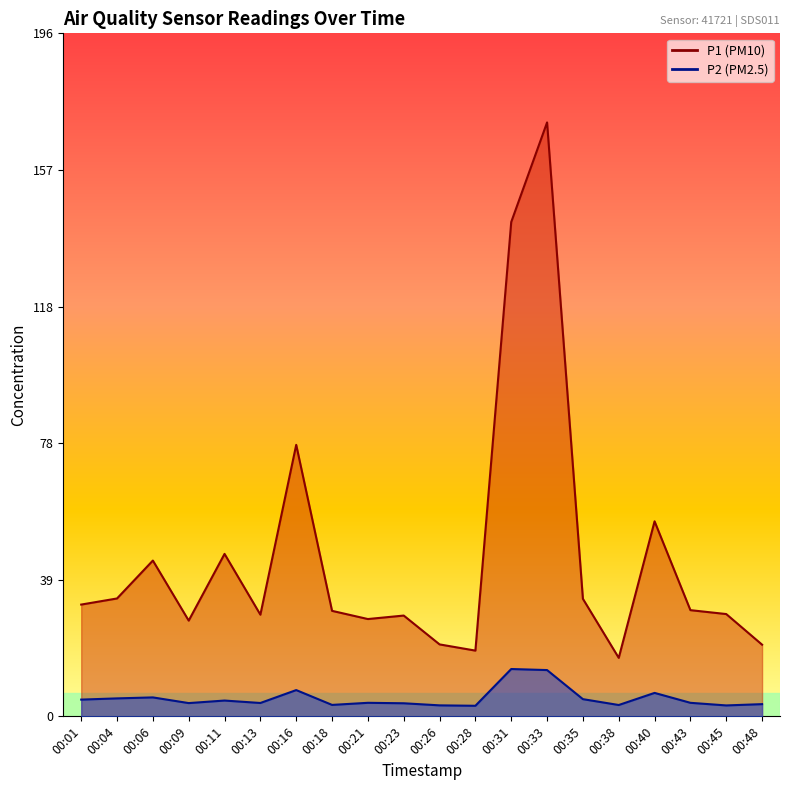

Reading left to right, extract all data points from this chart.

P1: 32.0	33.8	44.7	27.4	46.6	29.1	77.8	30.2	27.9	28.9	20.6	18.9	141.8	170.3	33.7	16.8	55.9	30.4	29.3	20.6
P2: 4.8	5.2	5.4	3.8	4.5	3.8	7.5	3.3	3.9	3.8	3.1	3.0	13.6	13.3	4.9	3.2	6.7	3.9	3.1	3.5